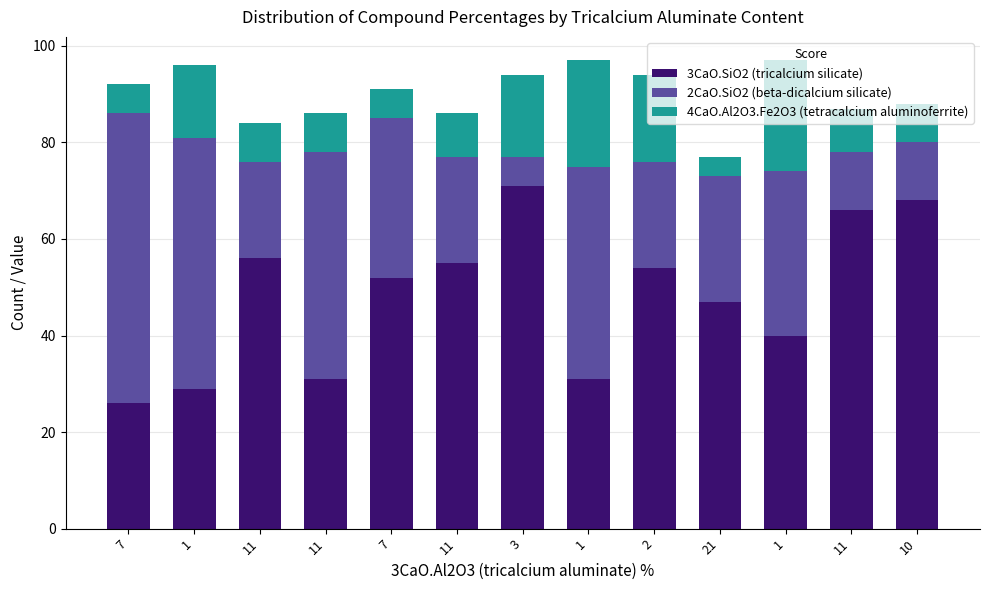

How many bars are there in total?

13